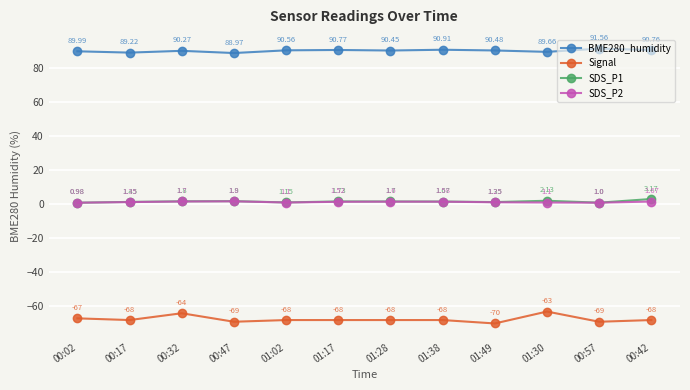

What is the greatest value displayed?

91.6